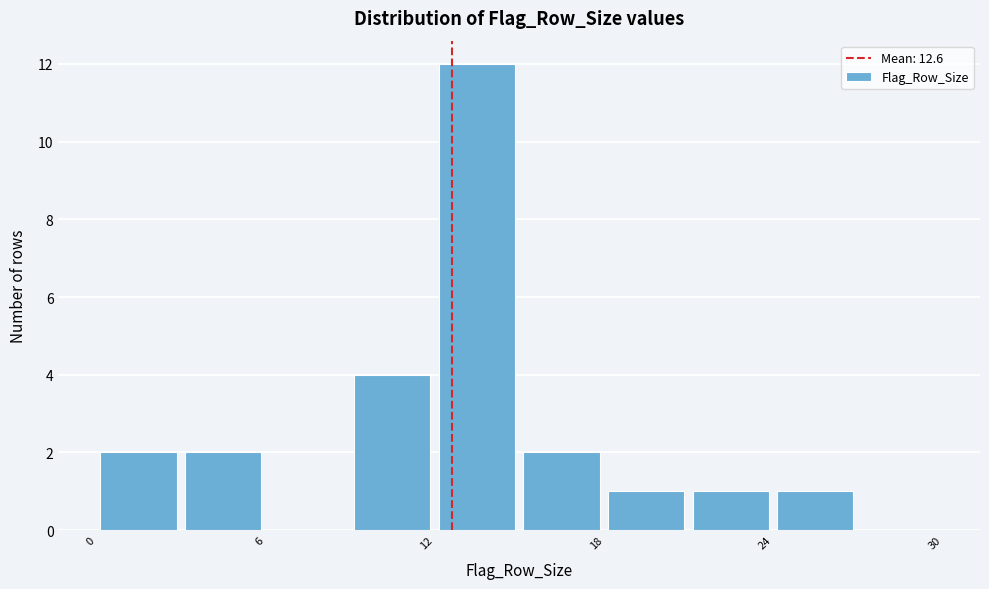

Around what value on the x-axis is the tallest bar? Give the approximate position of its centre, as read against the axis.

14